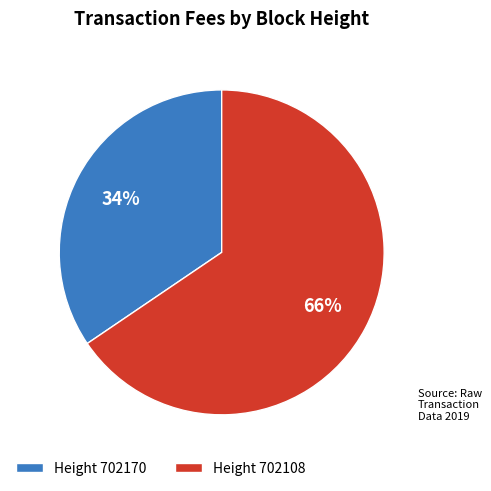

Does any single category account for the majority?

Yes